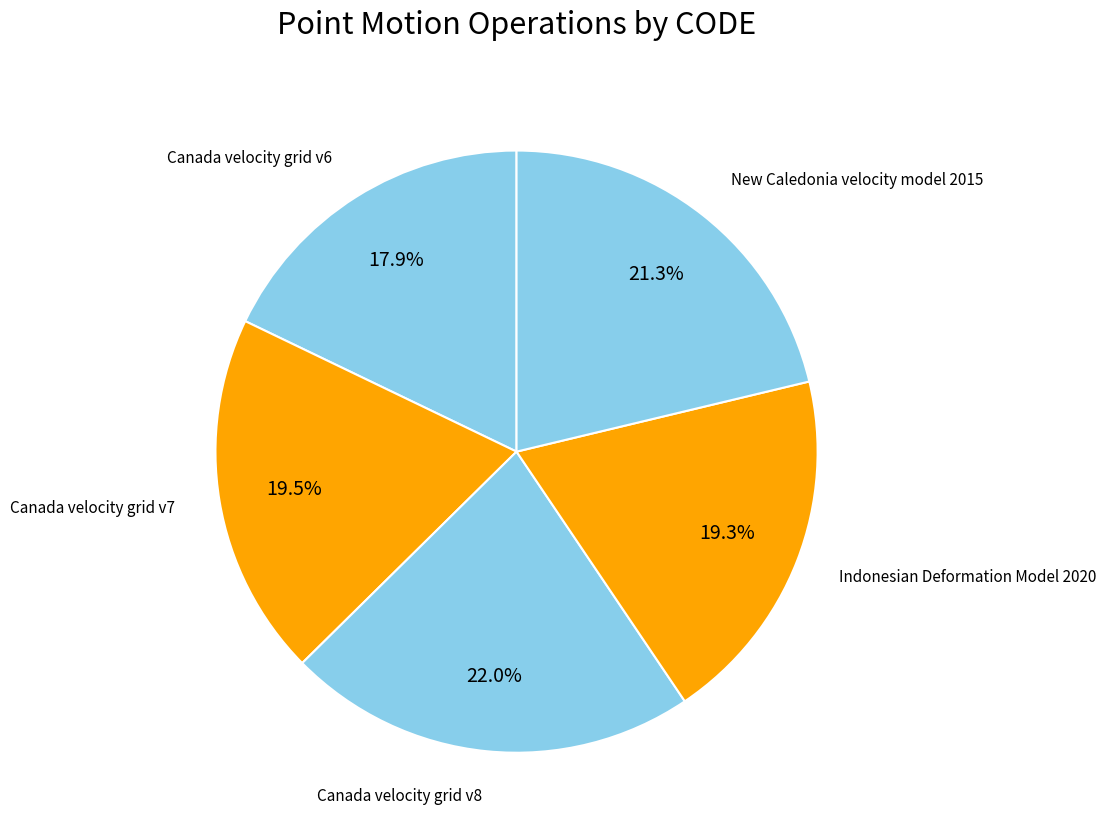

How many slices are in this pie chart?

5